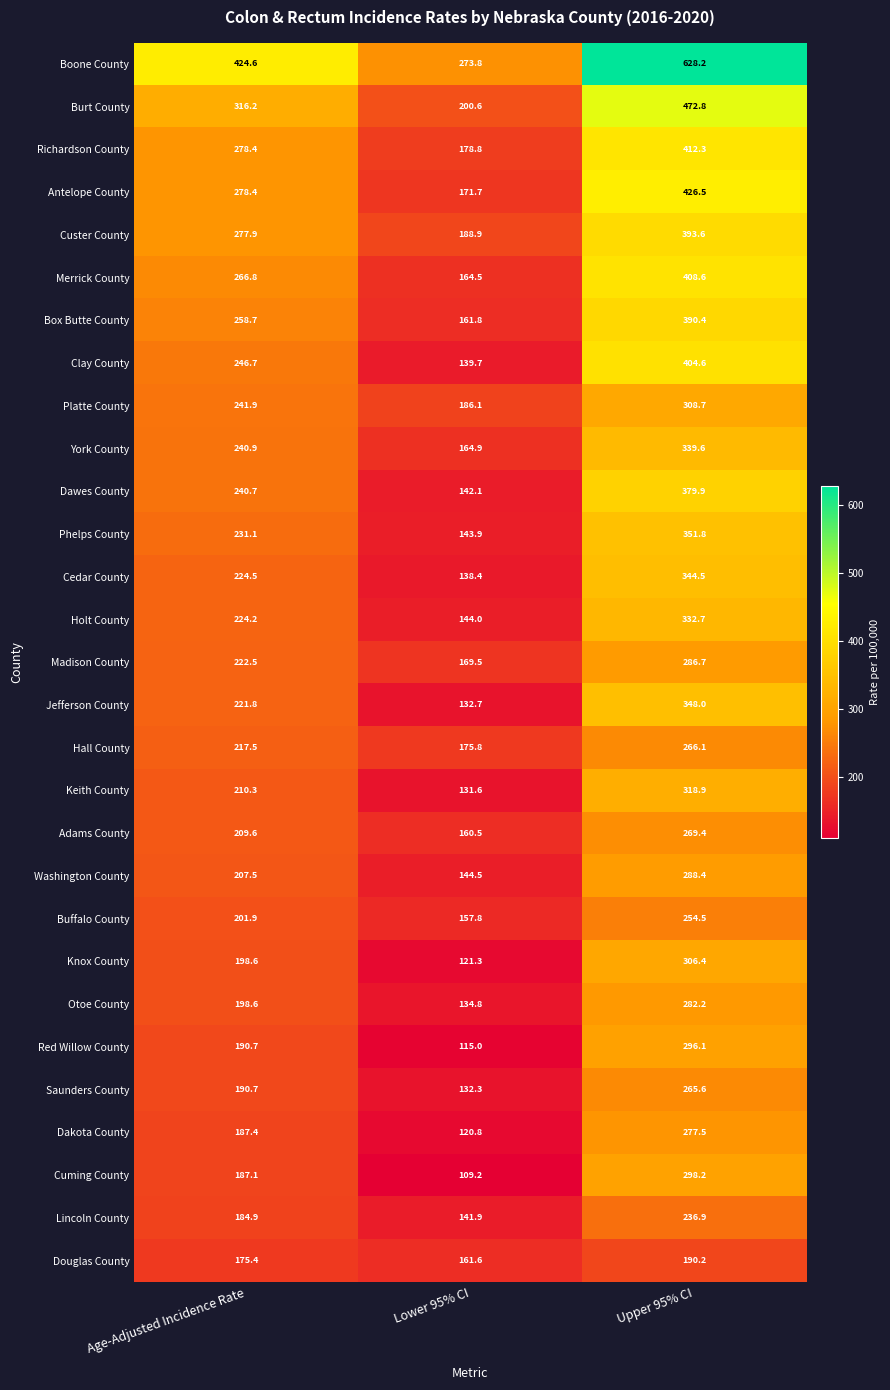

Which series has the largest range (max minus min)?

Boone County